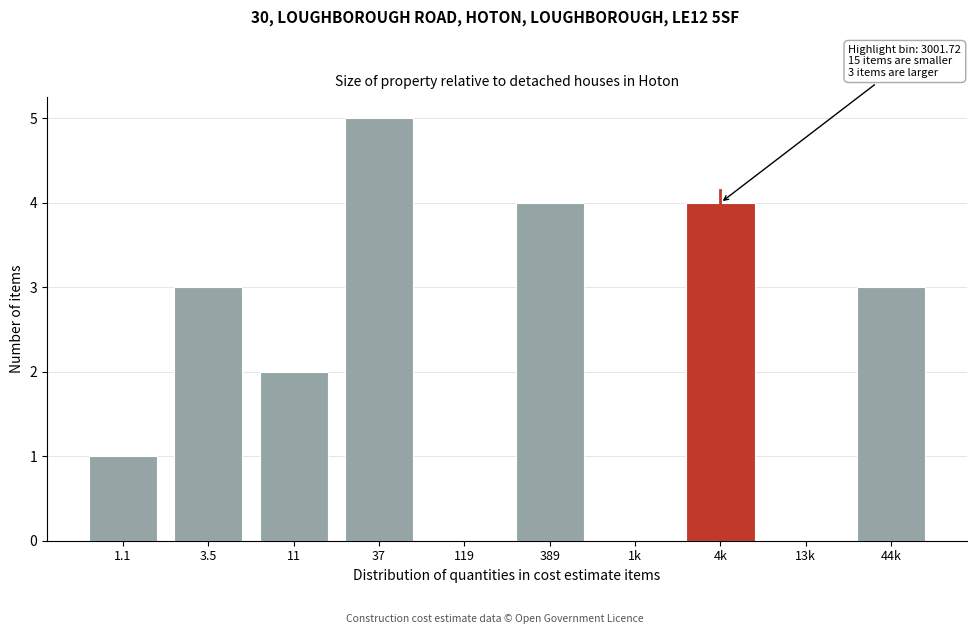

Reading left to right, transcribe all the data shown in this chart.

1.1=1	3.5=3	11=2	37=5	119=0	389=4	1k=0	4k=4	13k=0	44k=3